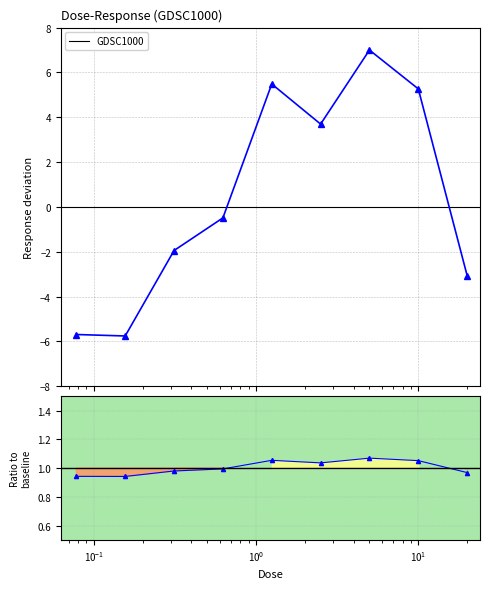

What is the minimum value for GDSC1000?

-5.8